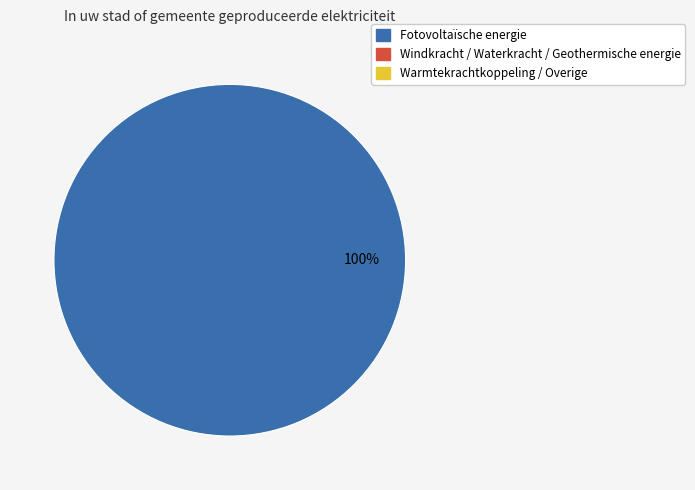

Is there a majority slice in this chart?

Yes